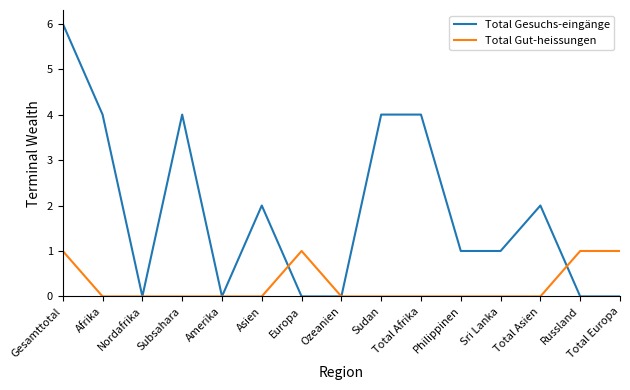

Reading left to right, transcribe all the data shown in this chart.

Total Gesuchs-eingänge: Gesamttotal=6	Afrika=4	Nordafrika=0	Subsahara=4	Amerika=0	Asien=2	Europa=0	Ozeanien=0	Sudan=4	Total Afrika=4	Philippinen=1	Sri Lanka=1	Total Asien=2	Russland=0	Total Europa=0
Total Gut-heissungen: Gesamttotal=1	Afrika=0	Nordafrika=0	Subsahara=0	Amerika=0	Asien=0	Europa=1	Ozeanien=0	Sudan=0	Total Afrika=0	Philippinen=0	Sri Lanka=0	Total Asien=0	Russland=1	Total Europa=1